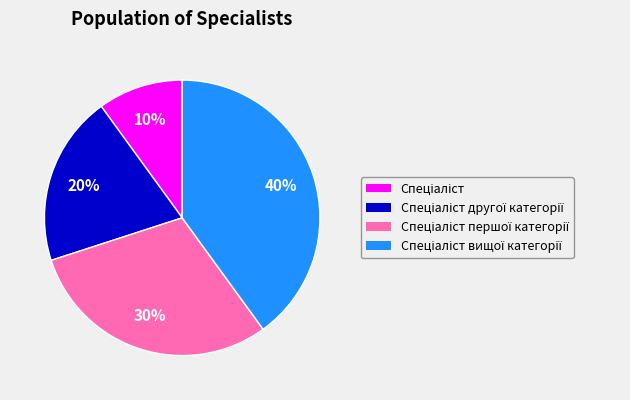

To the nearest percent, what is the average slice percentage?

25%